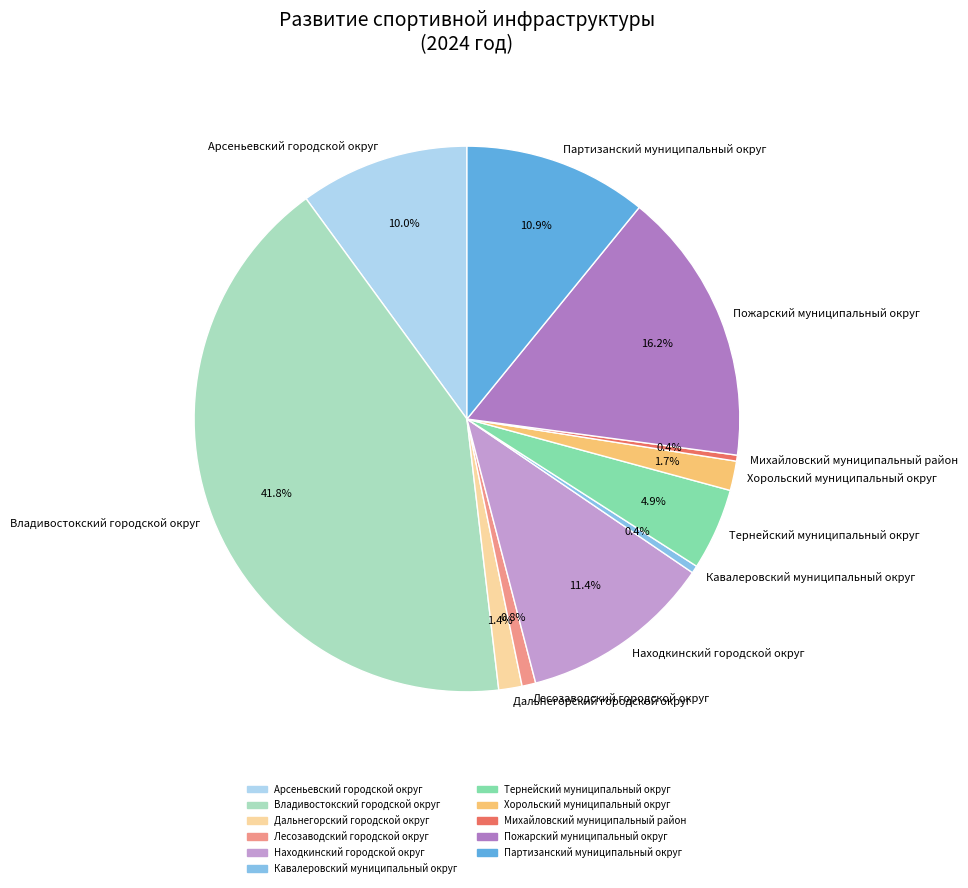

Which has a higher value, Владивостокский городской округ or Лесозаводский городской округ?

Владивостокский городской округ